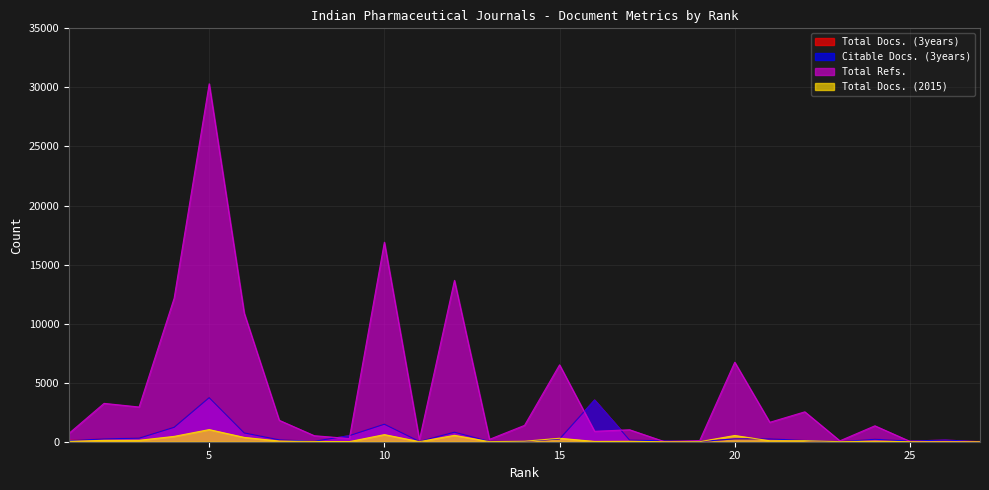

At how many categories does at least one series exceed 20902?

1